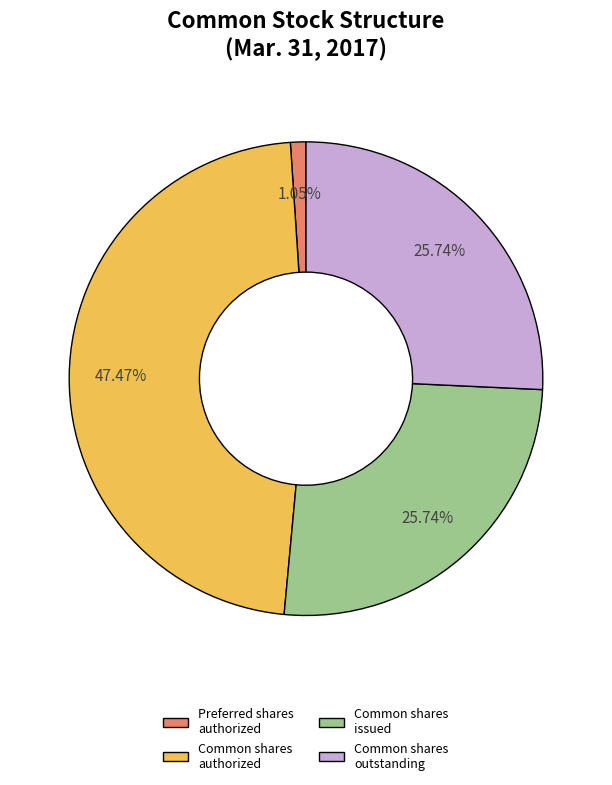

Do Common shares issued and Preferred shares authorized together represent more than half of the pie?

No